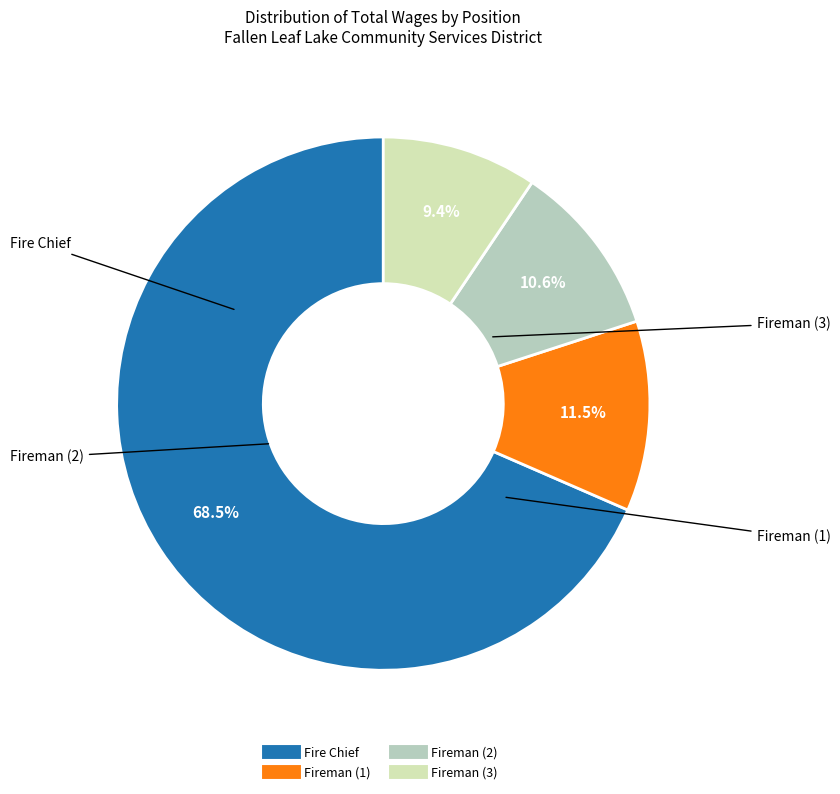

Does any single category account for the majority?

Yes